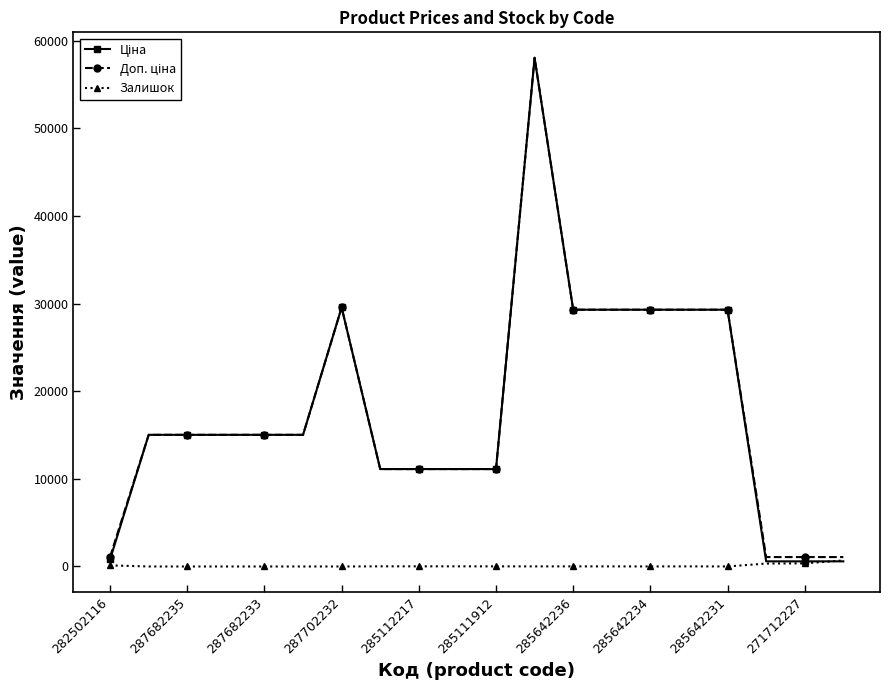

What is the maximum value shown in the chart?

58037.0